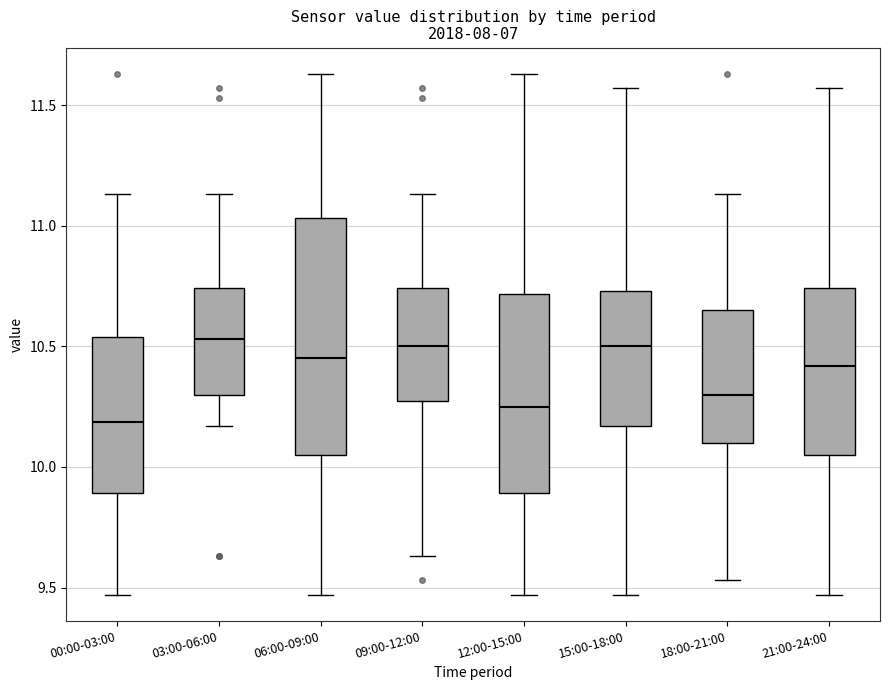

Reading left to right, transcribe this box plot: for each box, give where its median line is, the range the box spans, and where its two whiskers end, as read against the y-axis. The values are not printed on the chart, so give them approximately, as read against the axis.

00:00-03:00: median 10.20, box 9.90 to 10.55, whiskers 9.45 to 11.15
03:00-06:00: median 10.55, box 10.30 to 10.75, whiskers 10.15 to 11.15
06:00-09:00: median 10.45, box 10.05 to 11.05, whiskers 9.45 to 11.65
09:00-12:00: median 10.50, box 10.30 to 10.75, whiskers 9.65 to 11.15
12:00-15:00: median 10.25, box 9.90 to 10.70, whiskers 9.45 to 11.65
15:00-18:00: median 10.50, box 10.15 to 10.75, whiskers 9.45 to 11.55
18:00-21:00: median 10.30, box 10.10 to 10.65, whiskers 9.55 to 11.15
21:00-24:00: median 10.40, box 10.05 to 10.75, whiskers 9.45 to 11.55